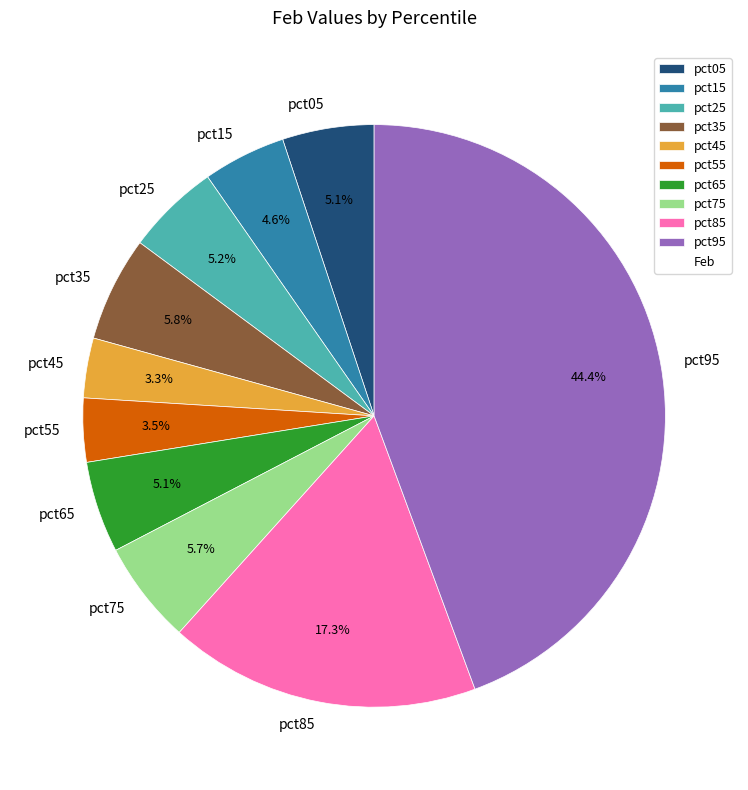

Does pct65 represent more than half of the total?

No